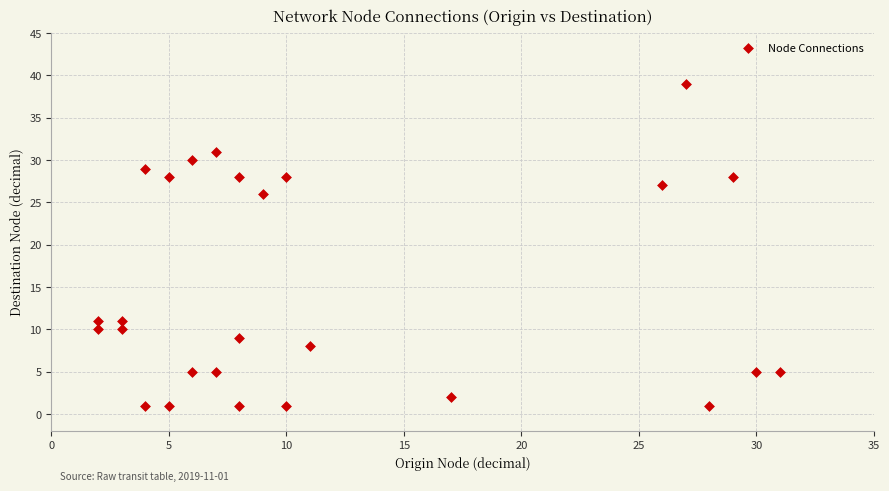

What is the range of X values (max minus min)?

29